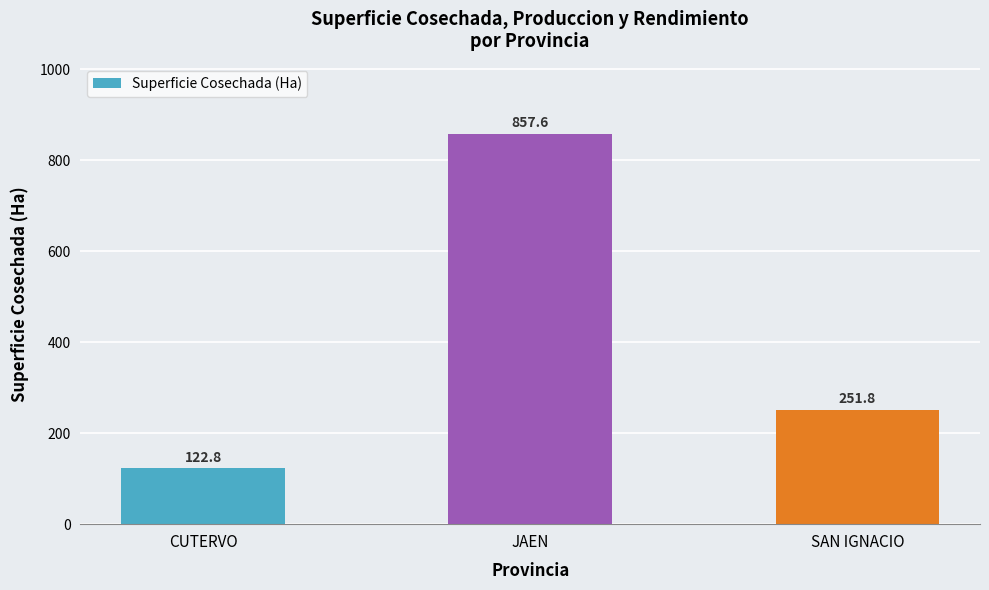

How many data points does each series have?

3